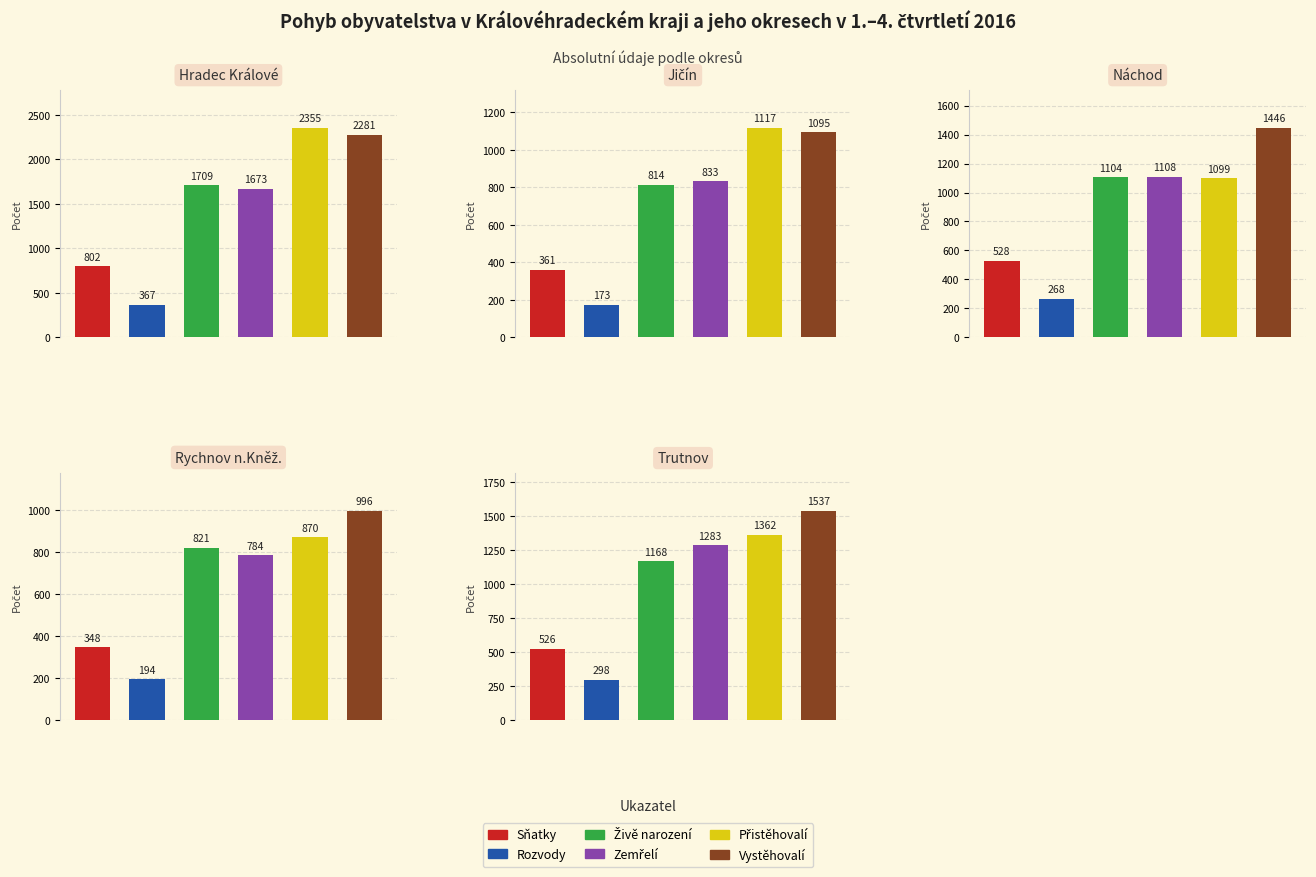

How many categories are shown in the chart?

5